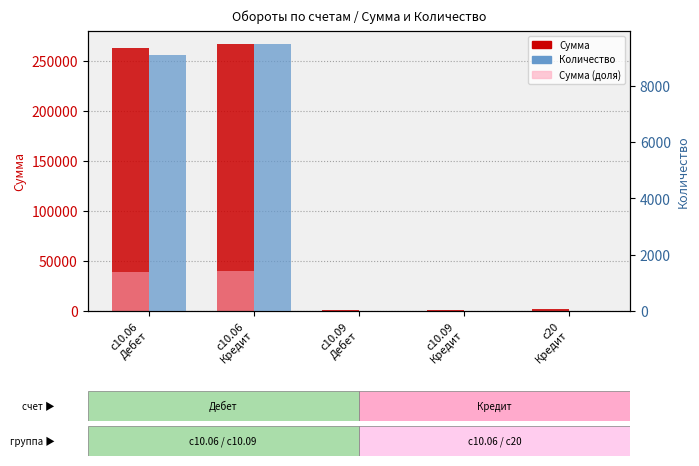

Reading right to left, what are all the values shown in this chart?

Сумма: с20
Кредит=1642.1	с10.09
Кредит=771.0	с10.09
Дебет=771.0	с10.06
Кредит=266753.4	с10.06
Дебет=262831.9
Количество: с20
Кредит=3.0	с10.09
Кредит=1.0	с10.09
Дебет=1.0	с10.06
Кредит=9471.5	с10.06
Дебет=9081.5